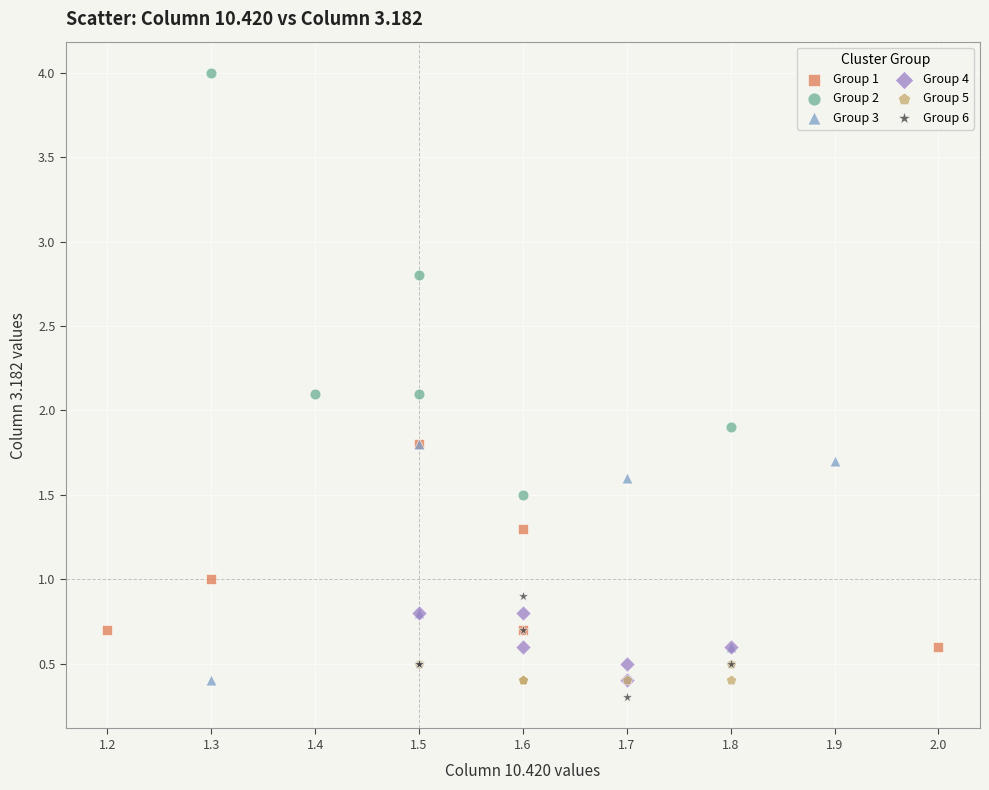

Which series has the largest Y range (max minus min)?

Group 2